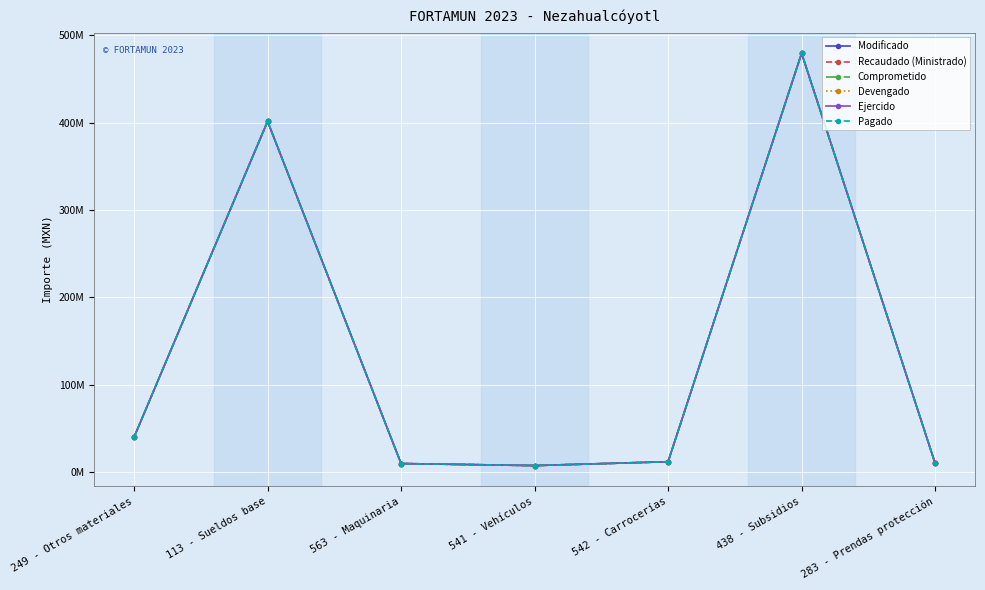

At which label does Recaudado (Ministrado) first exceed 11848008?

249 - Otros materiales